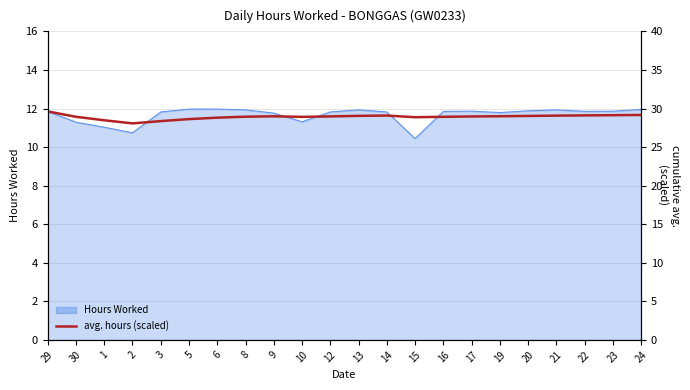

Does the chart have visible grid lines?

Yes